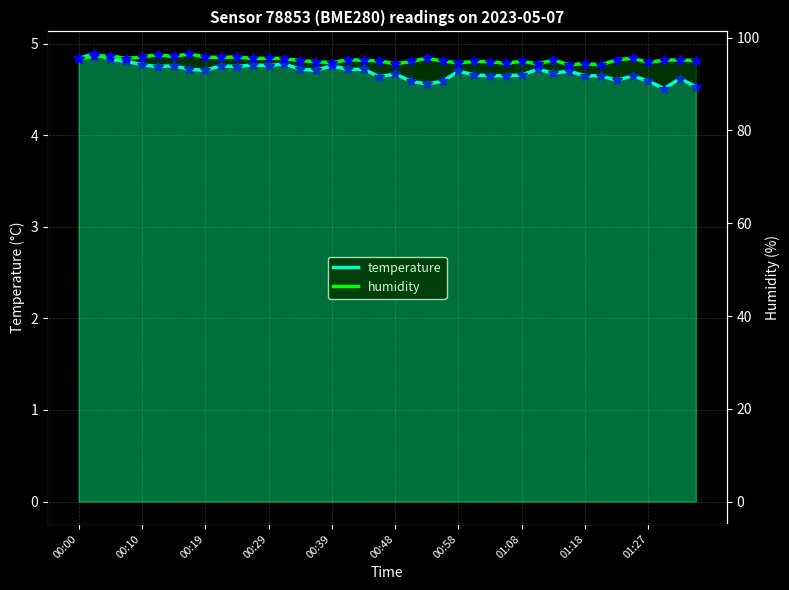

How many lines are shown in the chart?

2